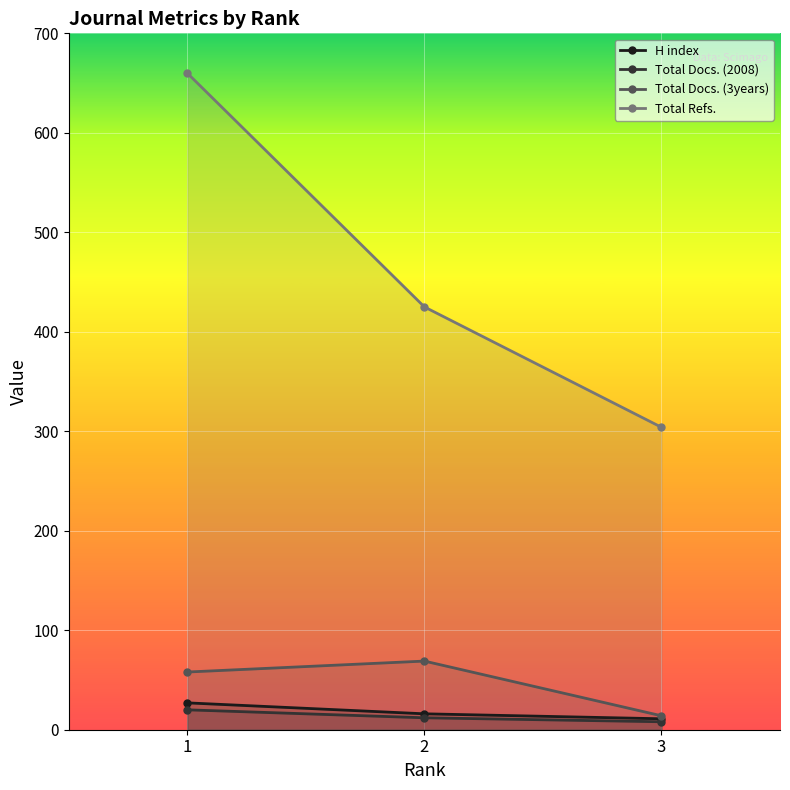

What is the spread (max minus min) of values at 1?

640